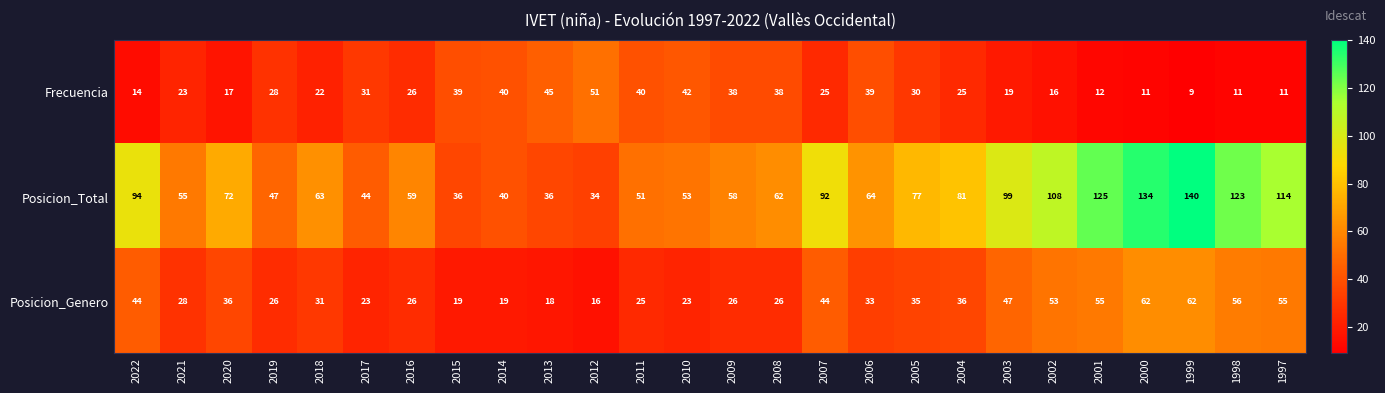

What is the sum of the Posicion_Genero values at 2009 and 2019?

52